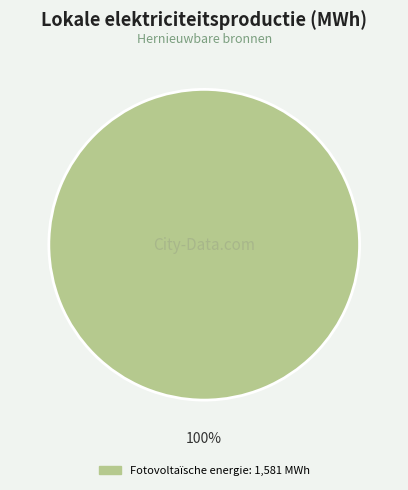

Is there a majority slice in this chart?

Yes